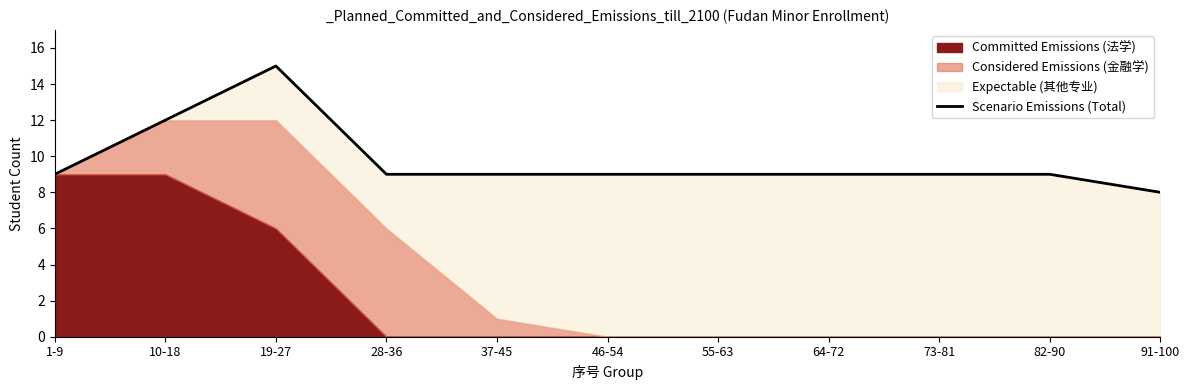

What is the difference between the values at 10-18 and 91-100?

4